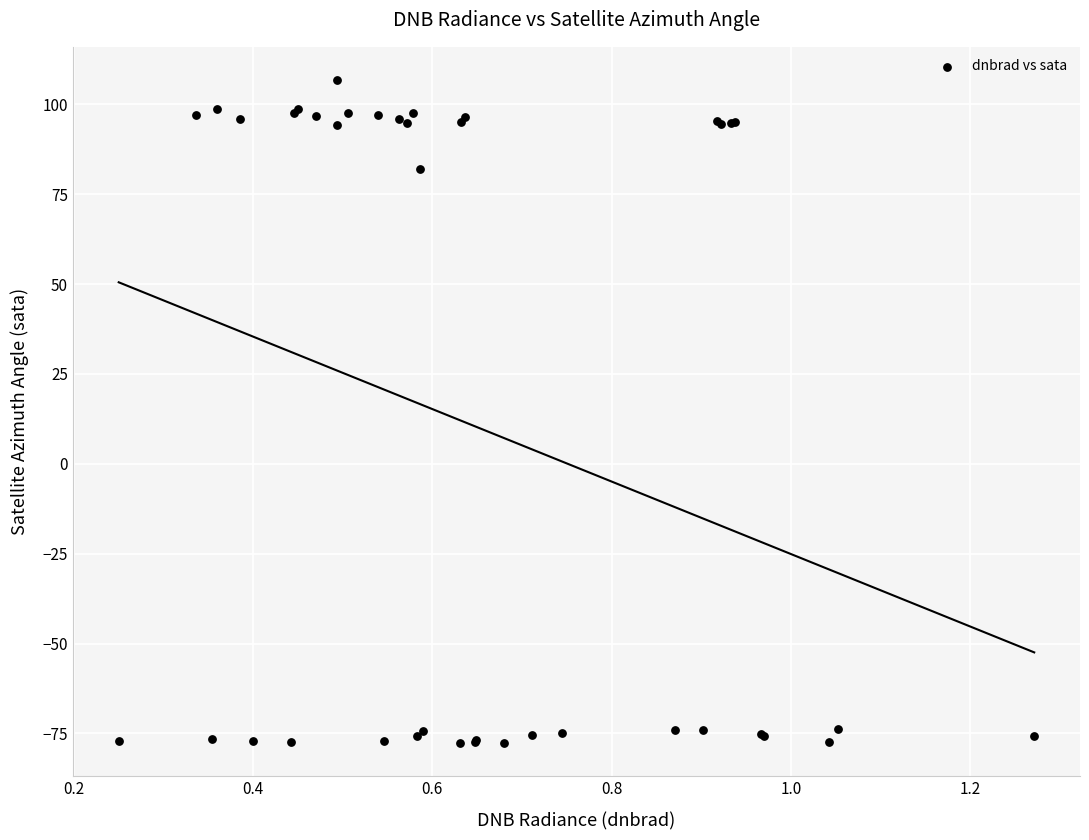

What Y value in the scatter plot is closest to 14?

82.0